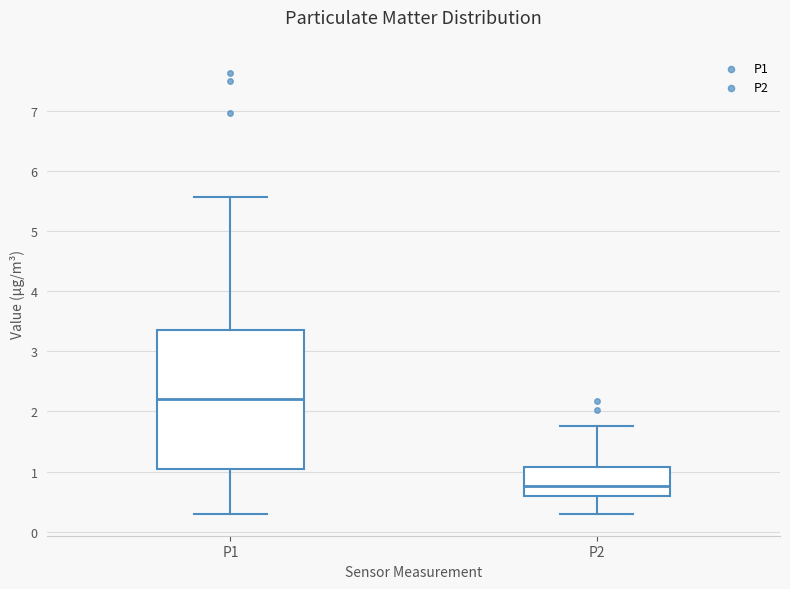

Reading left to right, read every box against the y-axis: the position of its median line, the range the box covers, and the ends of its whiskers. The values are not printed on the chart, so give them approximately, as read against the axis.

P1: median 2.2, box 1.0 to 3.4, whiskers 0.3 to 5.6
P2: median 0.8, box 0.6 to 1.1, whiskers 0.3 to 1.8